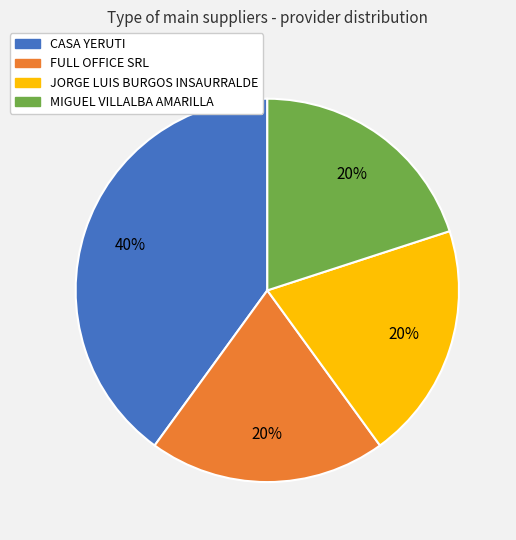

Combined, do CASA YERUTI and FULL OFFICE SRL account for over 50%?

Yes